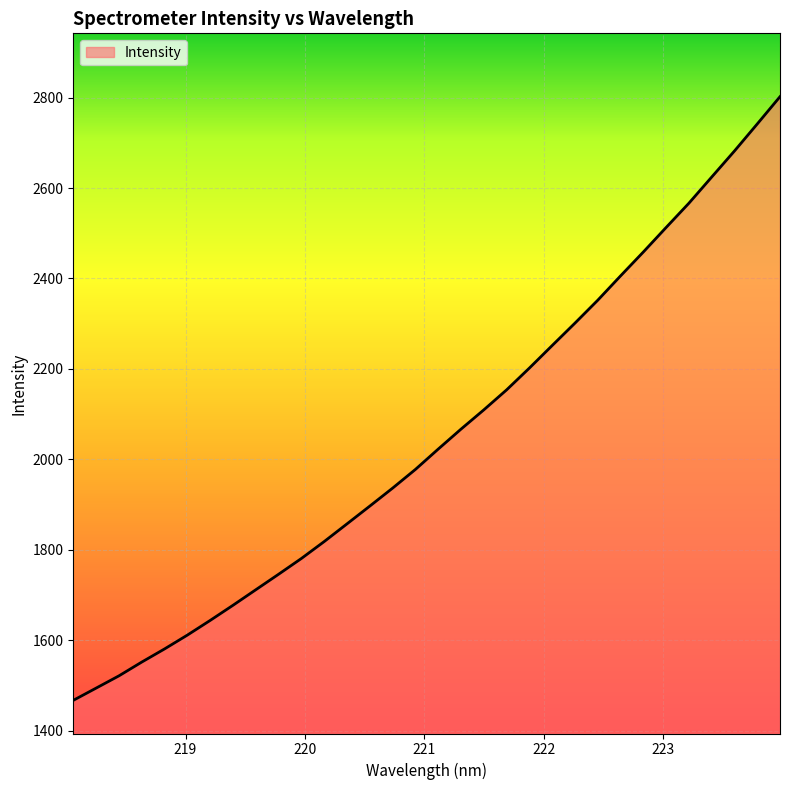

What is the difference between the maximum and minimum values?

1335.4